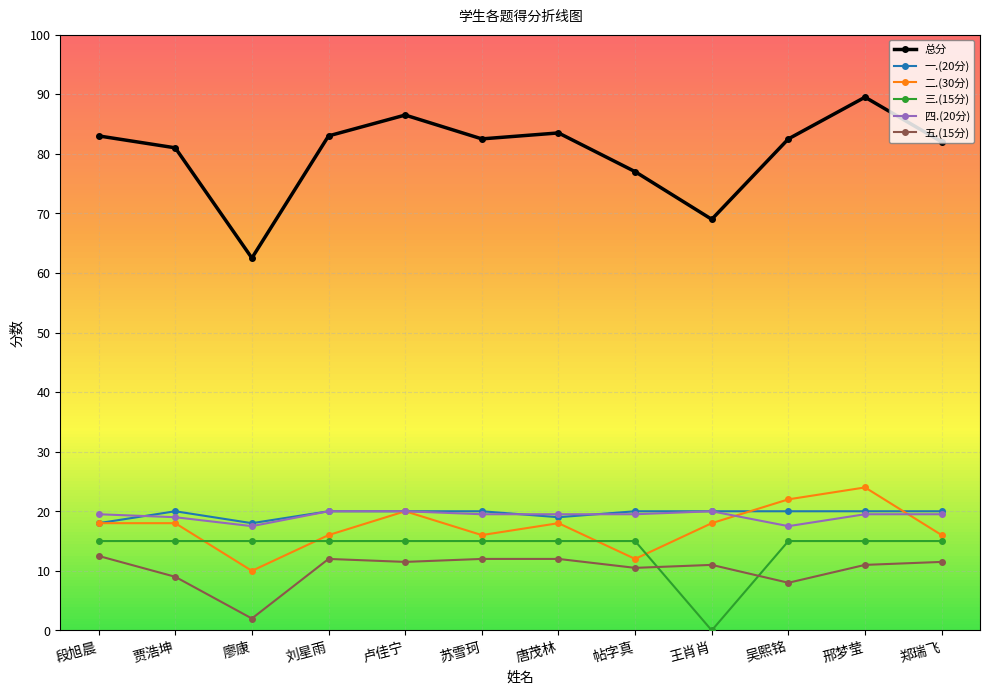

The 总分 series shows 20.5 at 帖字真. True or false?

False